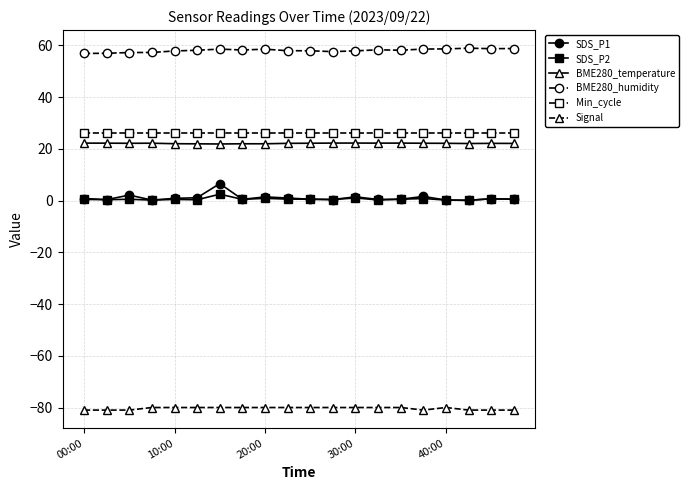

How many categories are shown in the chart?

20